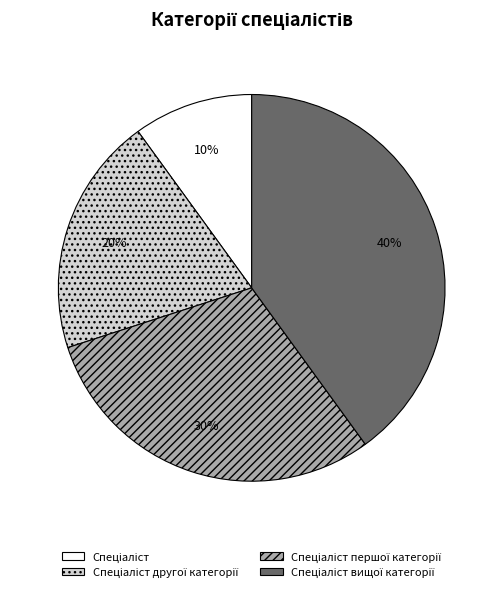

Is there a majority slice in this chart?

No